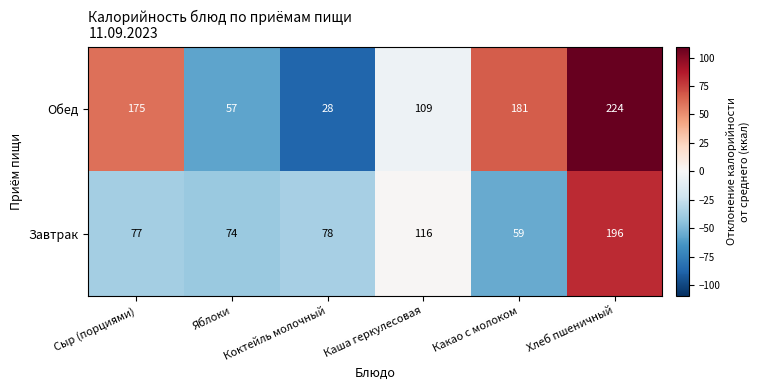

What is the difference between the maximum and minimum values in the Обед series?

196